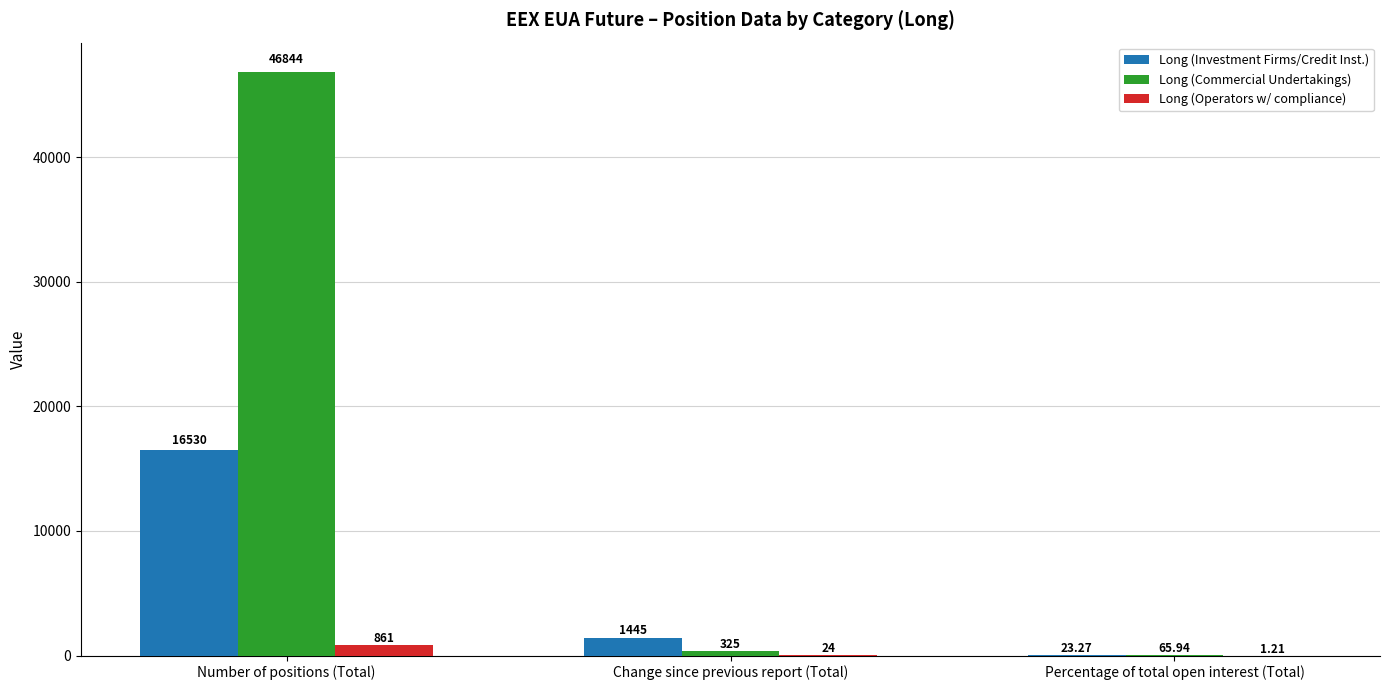

At which category is the sum across all series the highest?

Number of positions (Total)